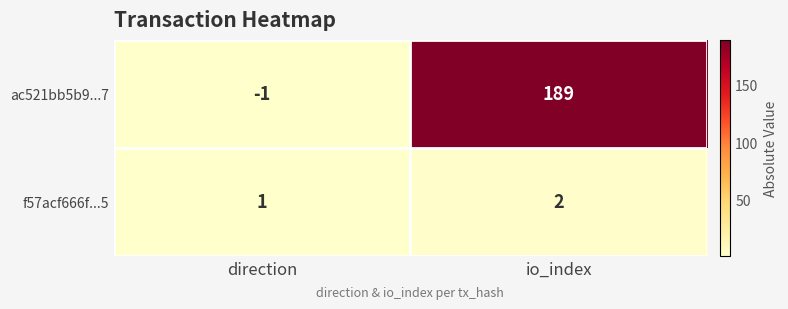

Reading left to right, transcribe all the data shown in this chart.

ac521bb5b9...7: direction=-1	io_index=189
f57acf666f...5: direction=1	io_index=2